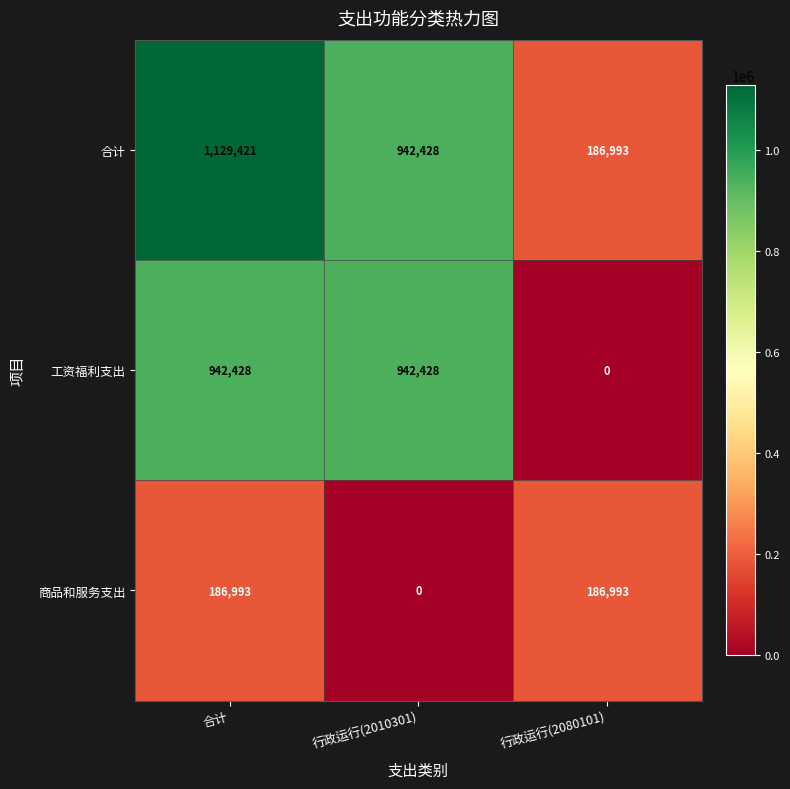

Reading left to right, what are all the values shown in this chart?

合计: 1129421	942428	186993
工资福利支出: 942428	942428	0
商品和服务支出: 186993	0	186993